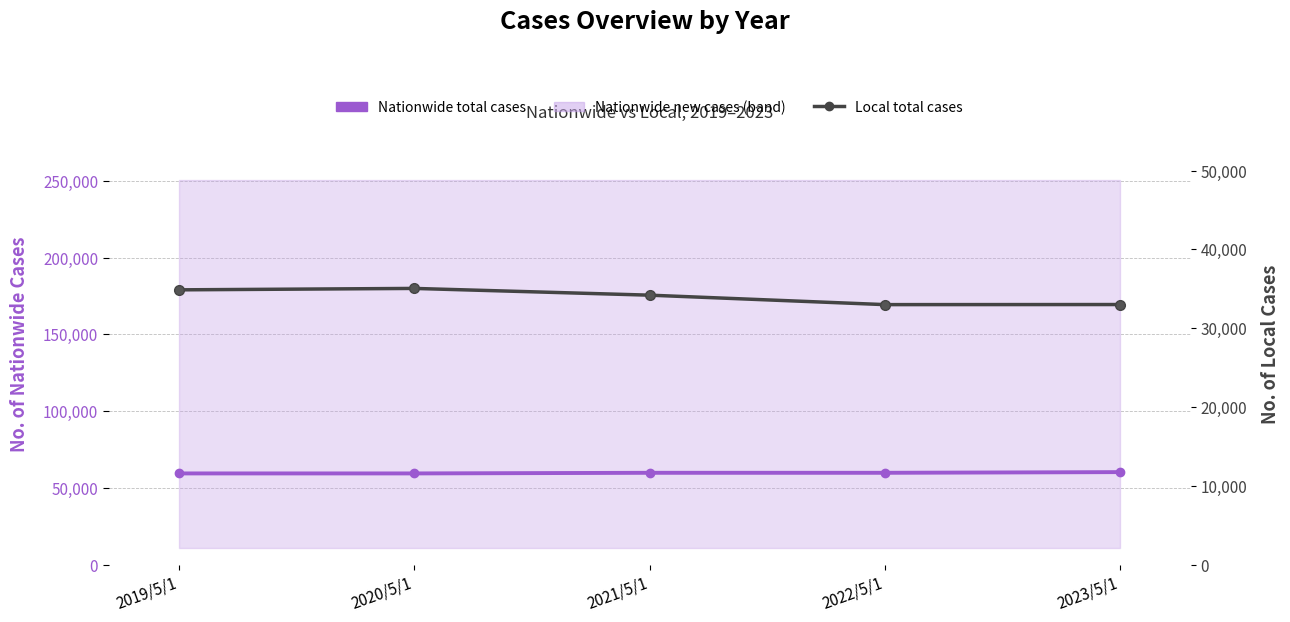

What is the difference between the maximum and minimum values in the Nationwide total cases series?

850